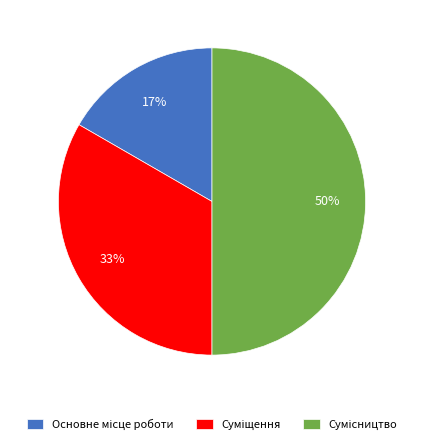

To the nearest percent, what is the difference between the largest and smallest slice percentages?

33%